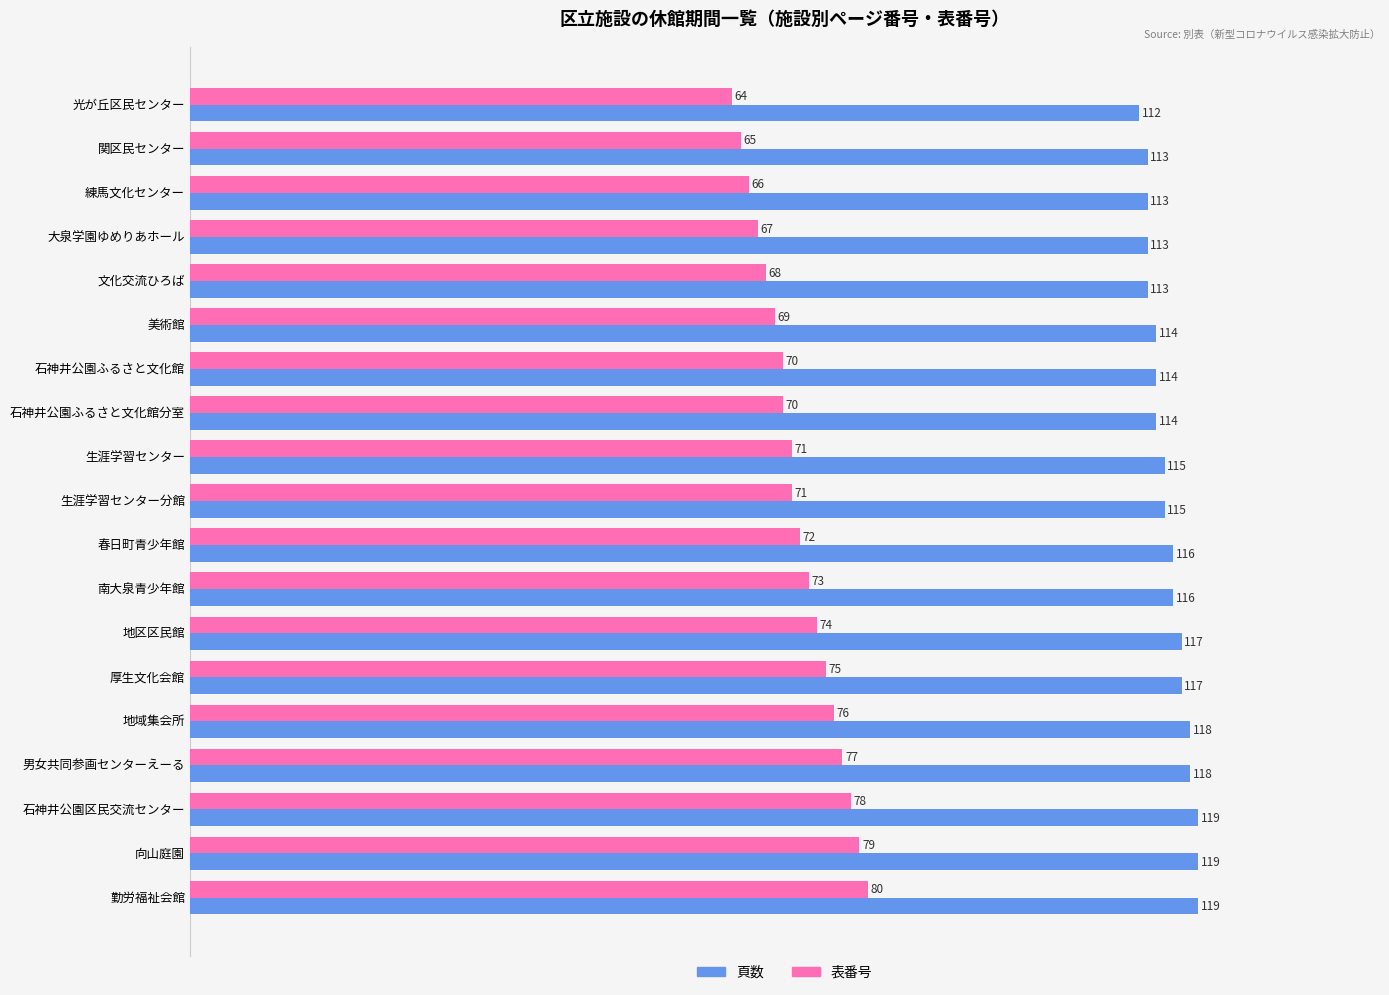

What is the sum of the 頁数 values at 文化交流ひろば and 向山庭園?

232